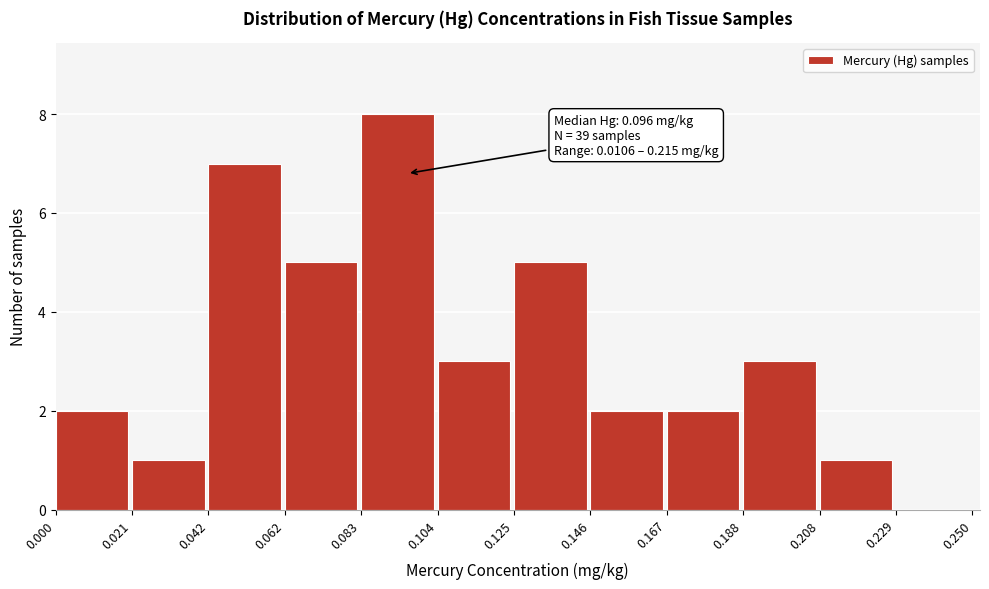

Which range on the x-axis has the tallest bar?

0.083 to 0.104